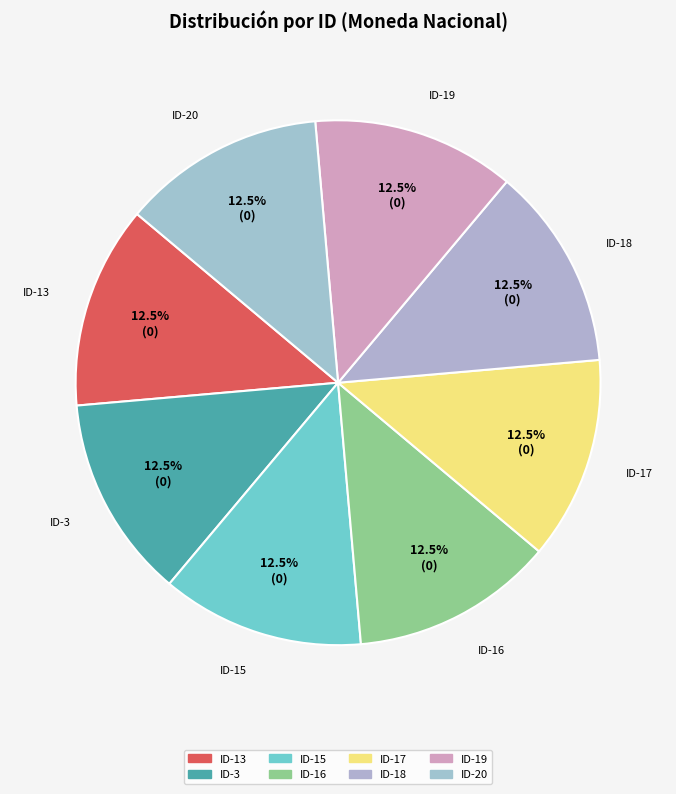

Is there any slice that represents more than half of the pie?

No